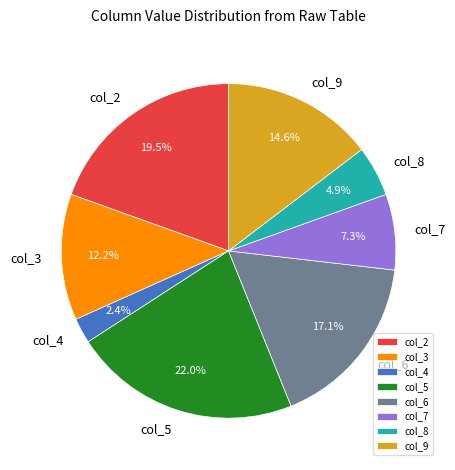

Does any single category account for the majority?

No